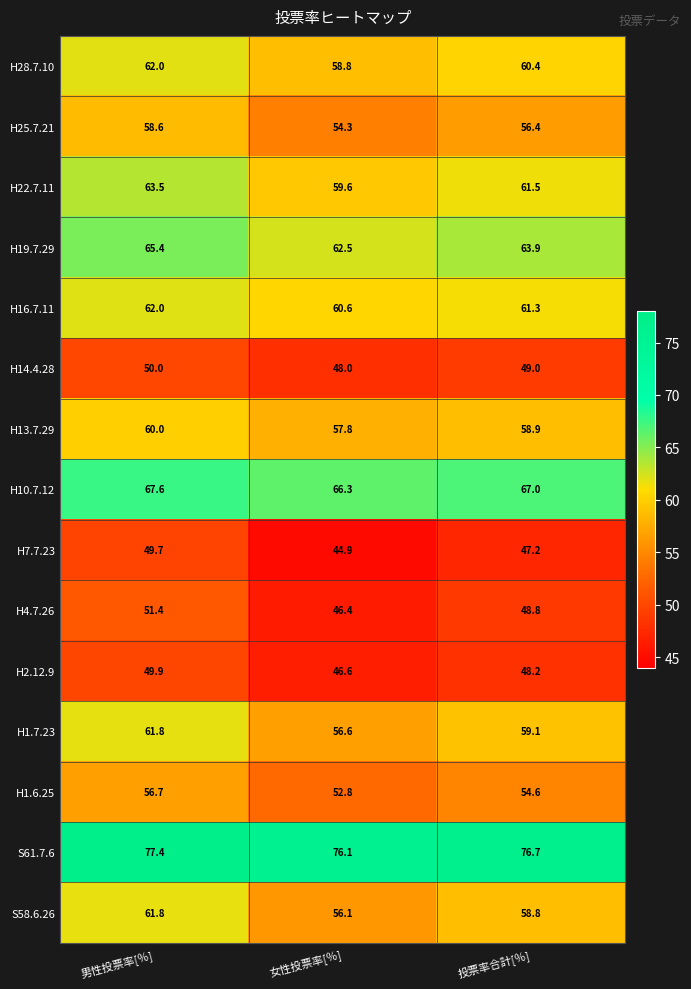

Which series has the largest total across all categories?

S61.7.6